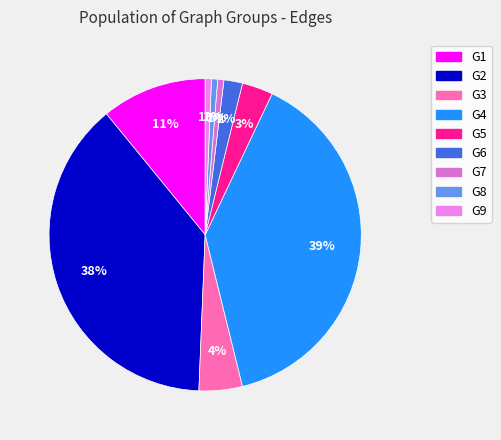

How many slices are in this pie chart?

9